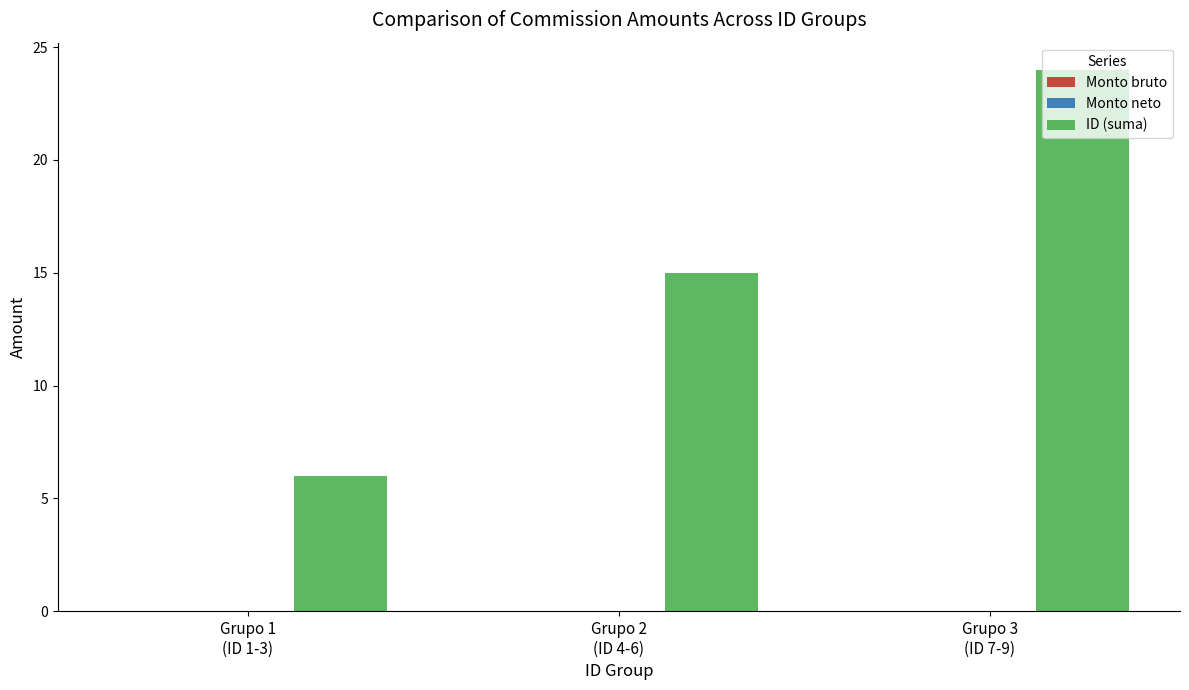

What is the value of the 3rd bar from the left?

24